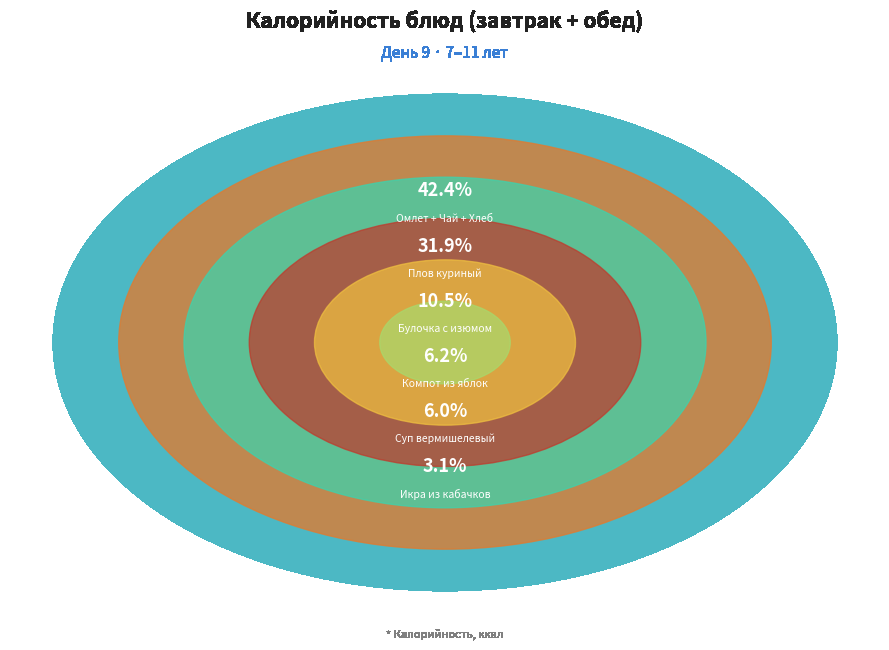

Rank the categories by value from lowest to highest.

Икра из кабачков, Суп вермишелевый, Компот из яблок, Булочка с изюмом, Плов куриный, Омлет + Чай + Хлеб